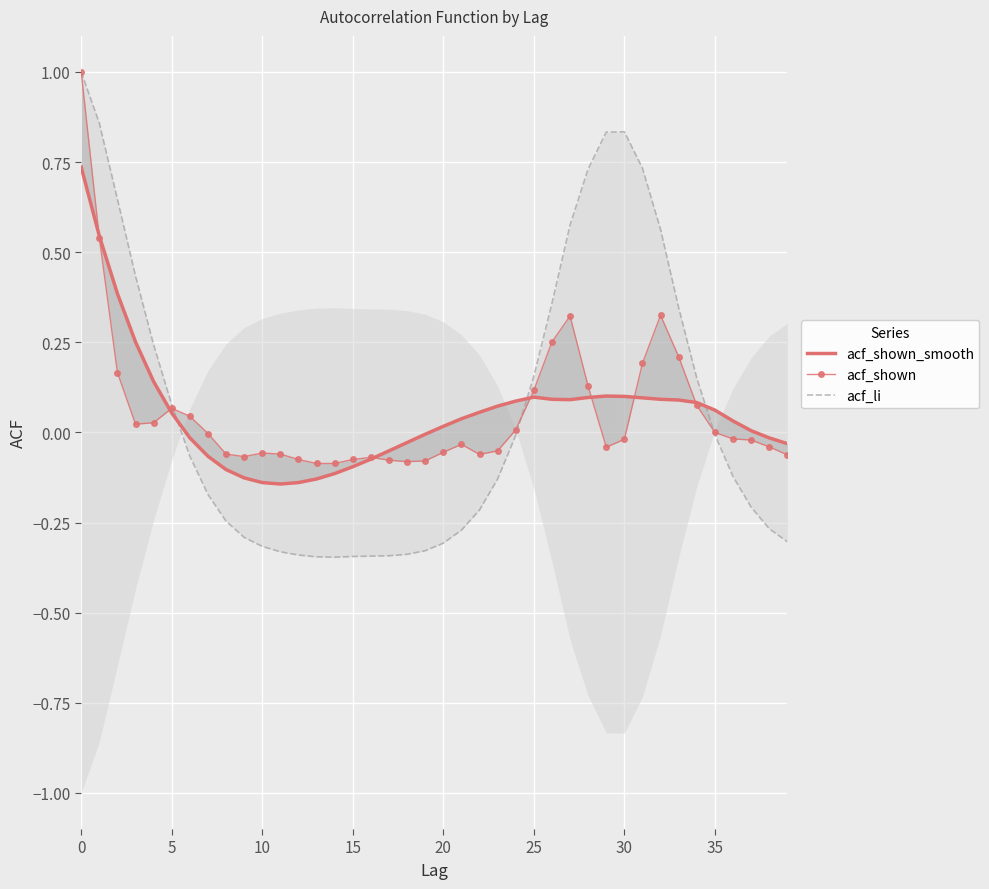

What is the difference between the maximum and minimum values in the acf_shown_smooth series?

0.9